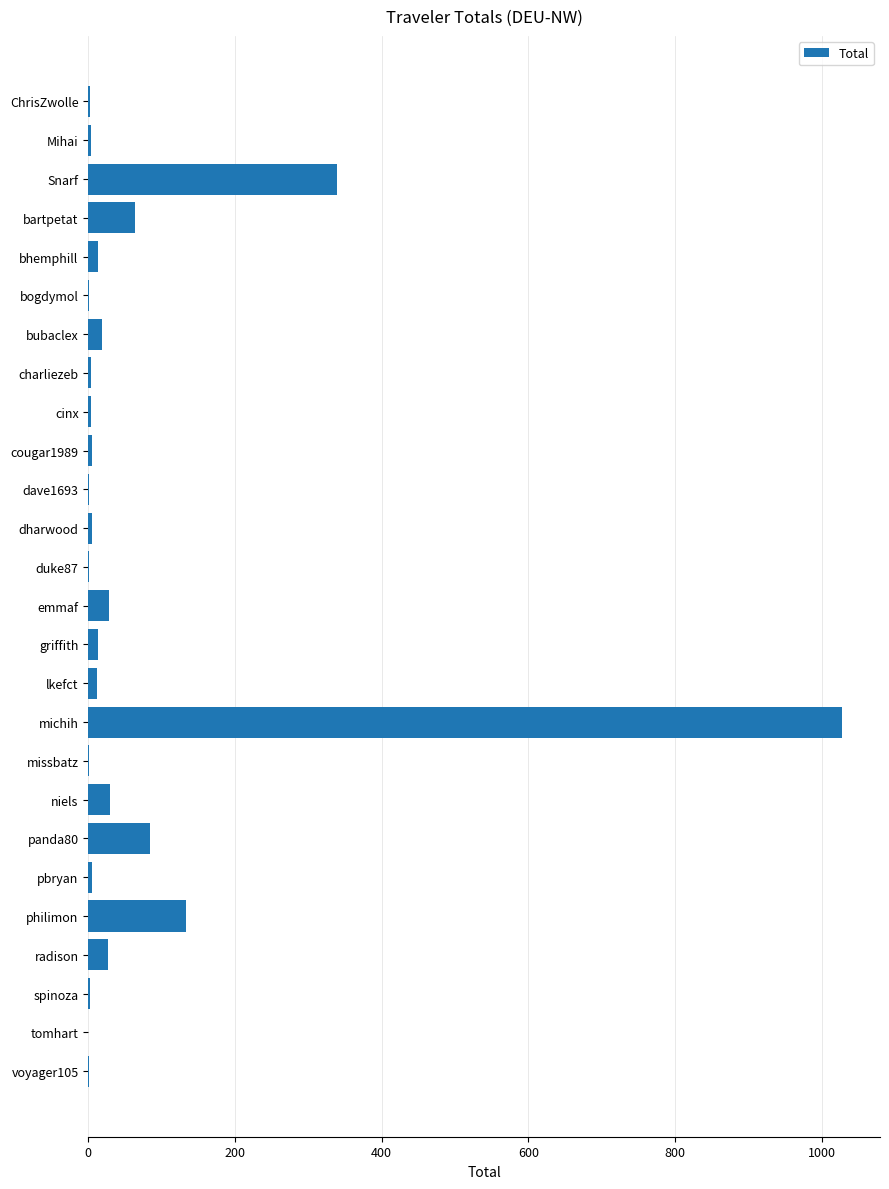

Which has a higher value, emmaf or dharwood?

emmaf